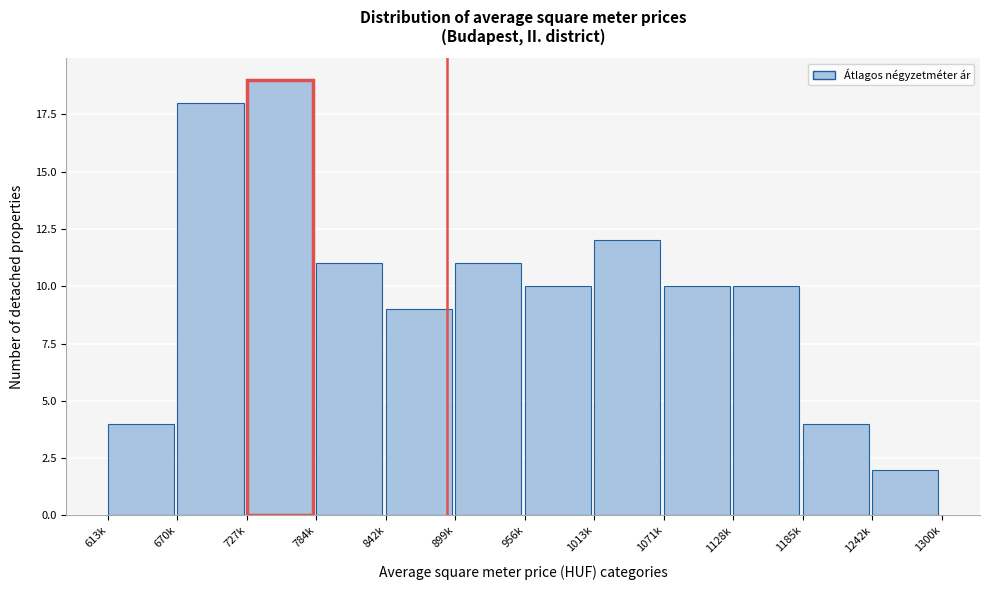

Reading left to right, what are all the values shown in this chart?

613k=4	670k=18	727k=19	784k=11	842k=9	899k=11	956k=10	1013k=12	1071k=10	1128k=10	1185k=4	1242k=2